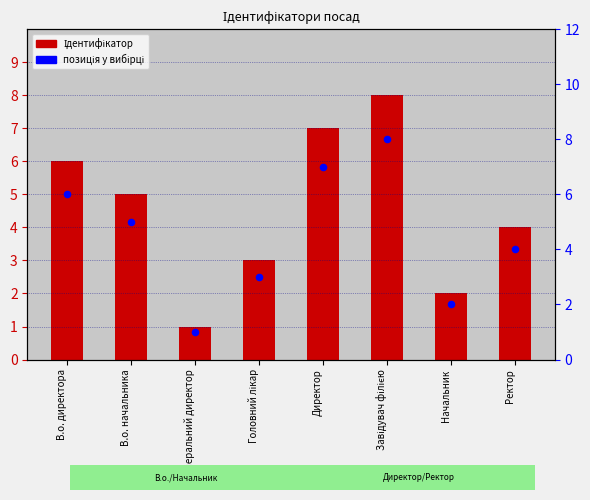

At how many categories does at least one series exceed 3?

5